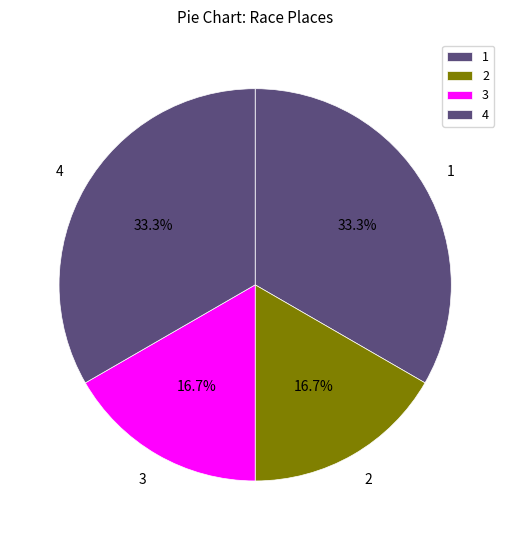

Does any single category account for the majority?

No